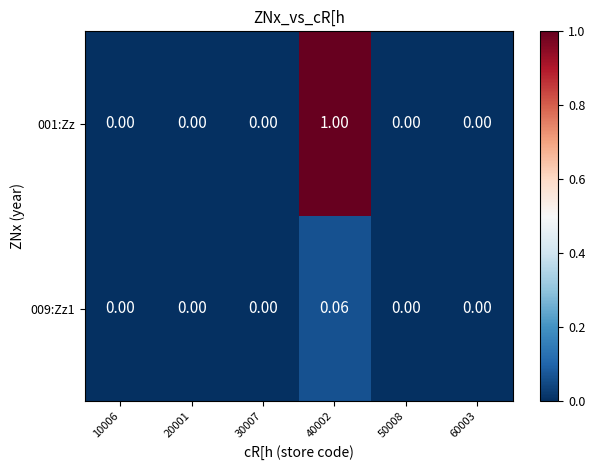

Reading right to left, list all the values displayed in this chart.

001:Zz: 60003=0.0	50008=0.0	40002=1.0	30007=0.0	20001=0.0	10006=0.0
009:Zz1: 60003=0.0	50008=0.0	40002=0.1	30007=0.0	20001=0.0	10006=0.0